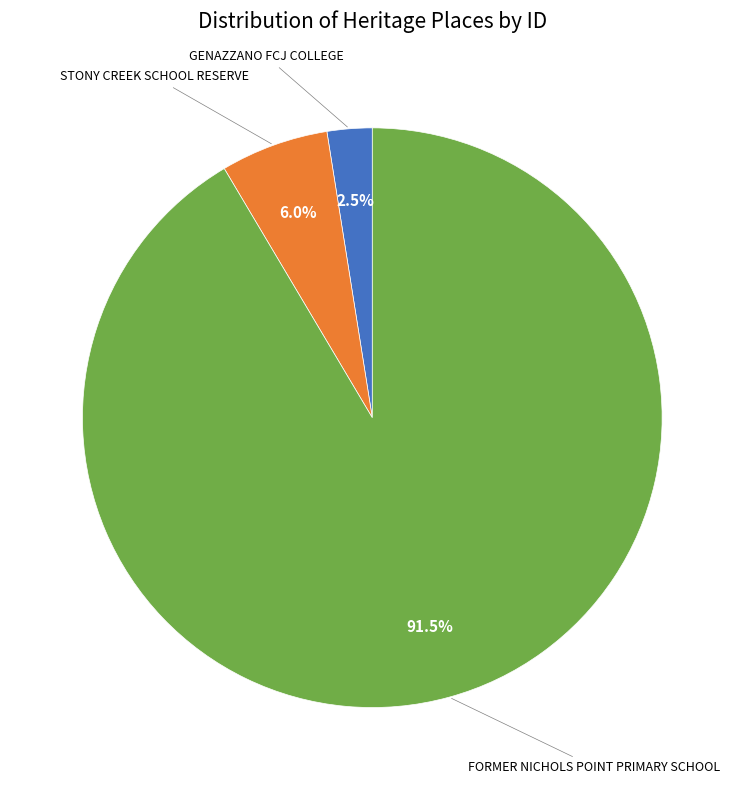

Which has a higher value, FORMER NICHOLS POINT PRIMARY SCHOOL or GENAZZANO FCJ COLLEGE?

FORMER NICHOLS POINT PRIMARY SCHOOL